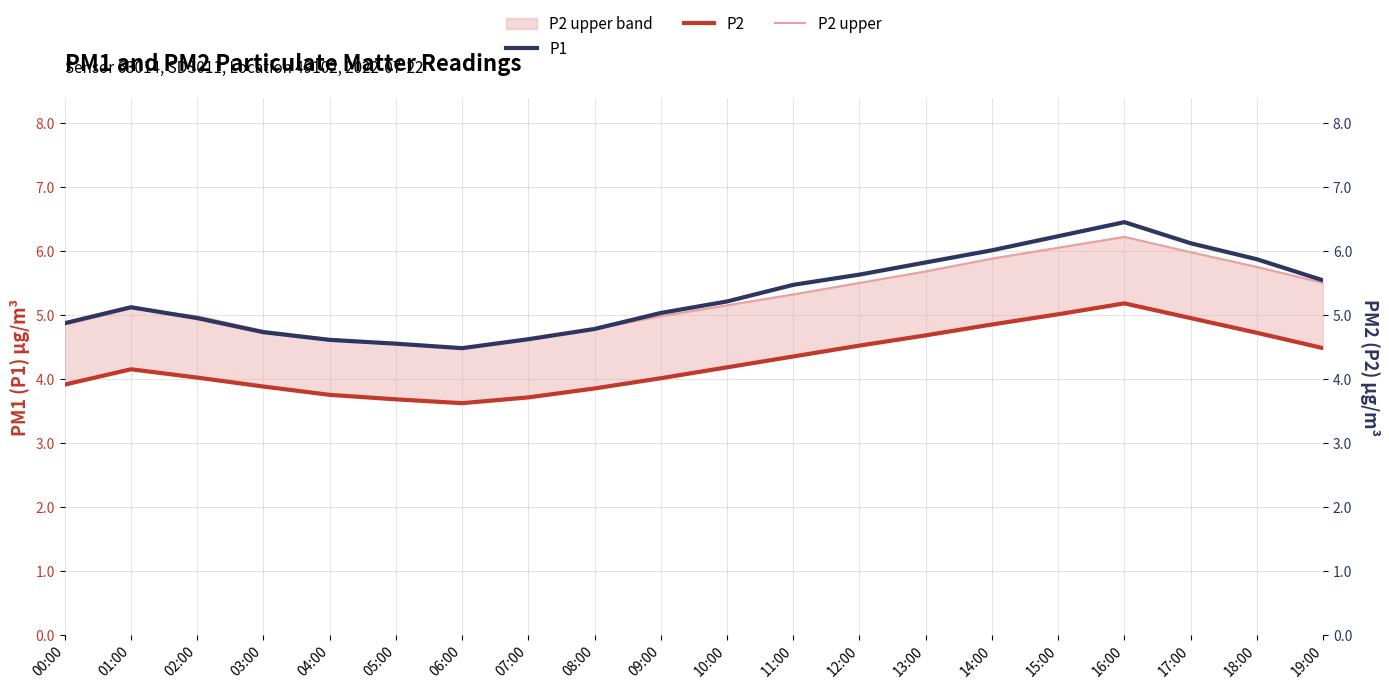

What is the difference between the highest and lowest values at 13:00?

1.1